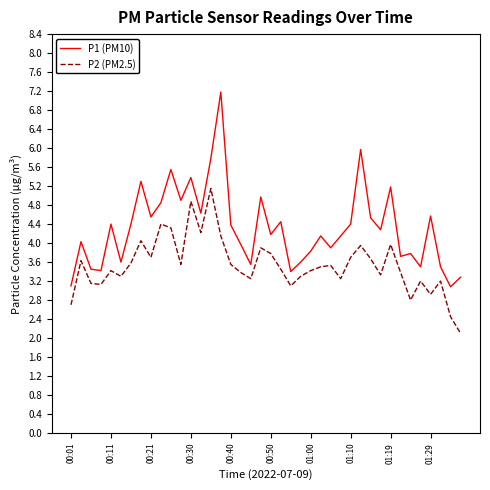

What is the greatest value displayed?

7.2